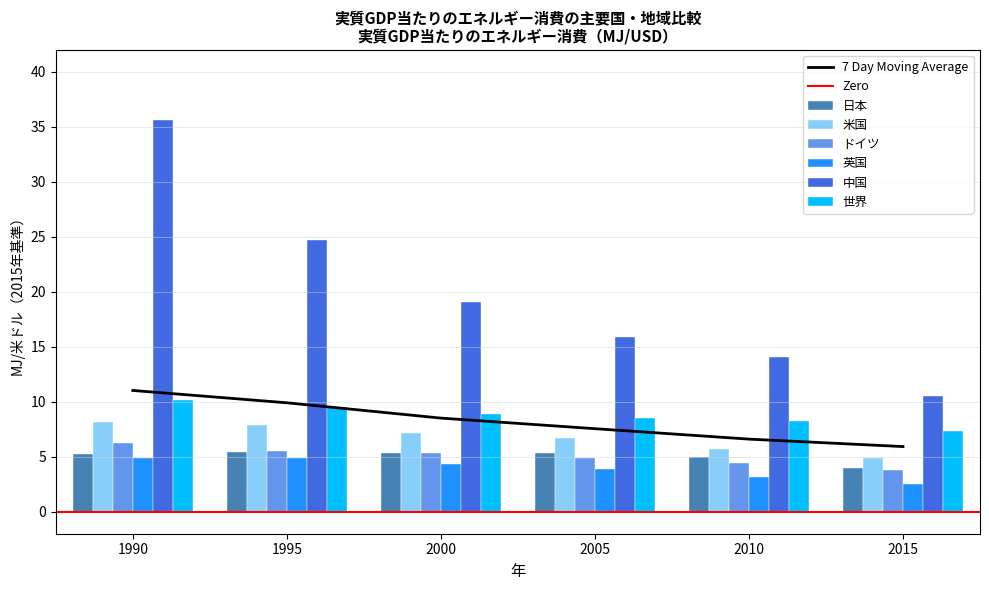

What is the average value of the 日本 series?

5.0